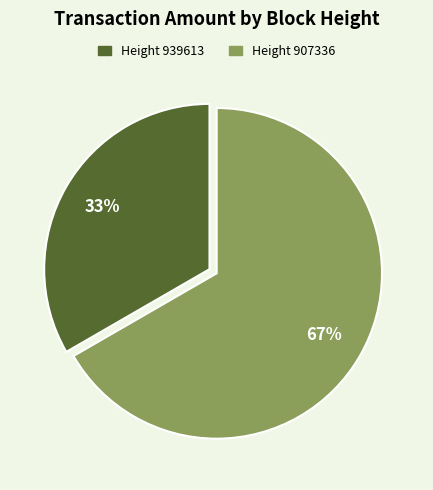

Is there any slice that represents more than half of the pie?

Yes